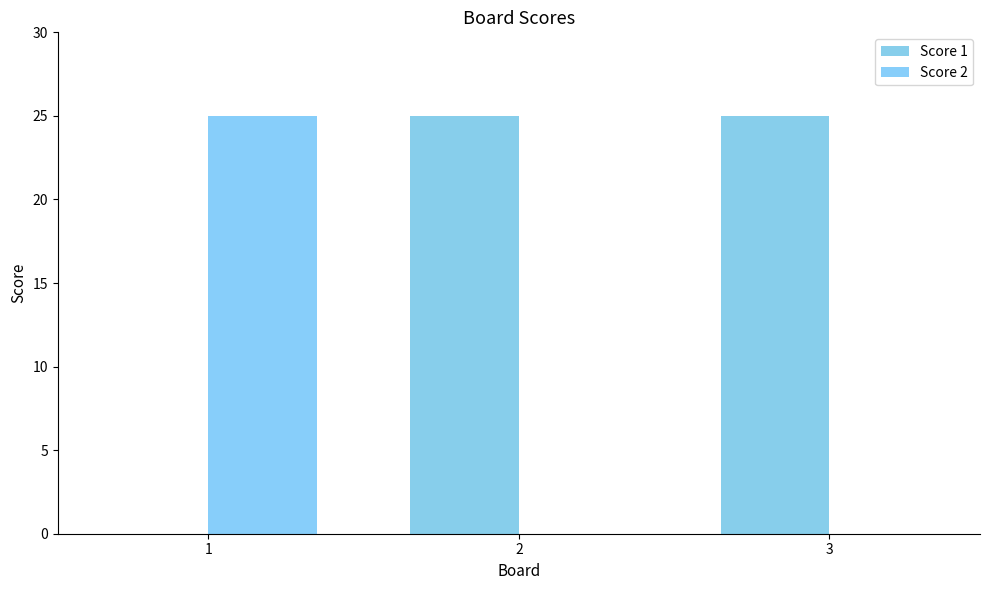

What is the maximum value shown in the chart?

25